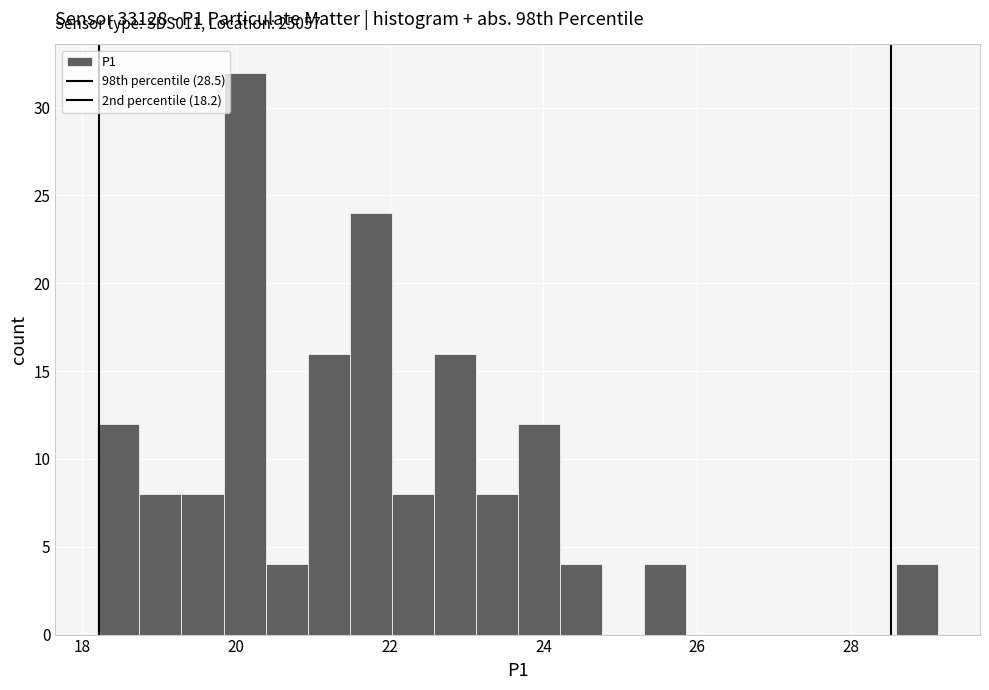

Around what value on the x-axis is the tallest bar? Give the approximate position of its centre, as read against the axis.

20.2